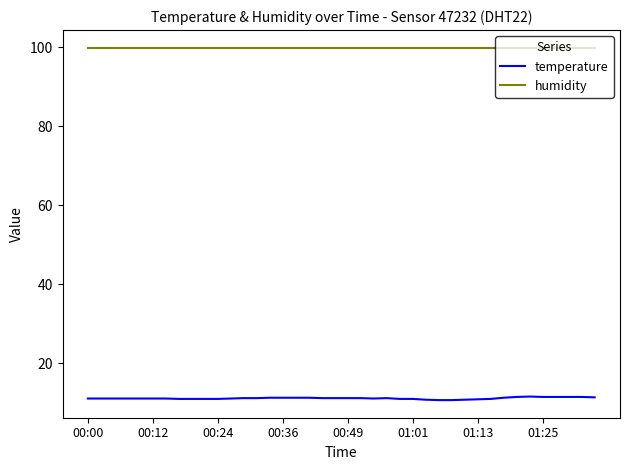

What is the maximum value shown in the chart?

99.9